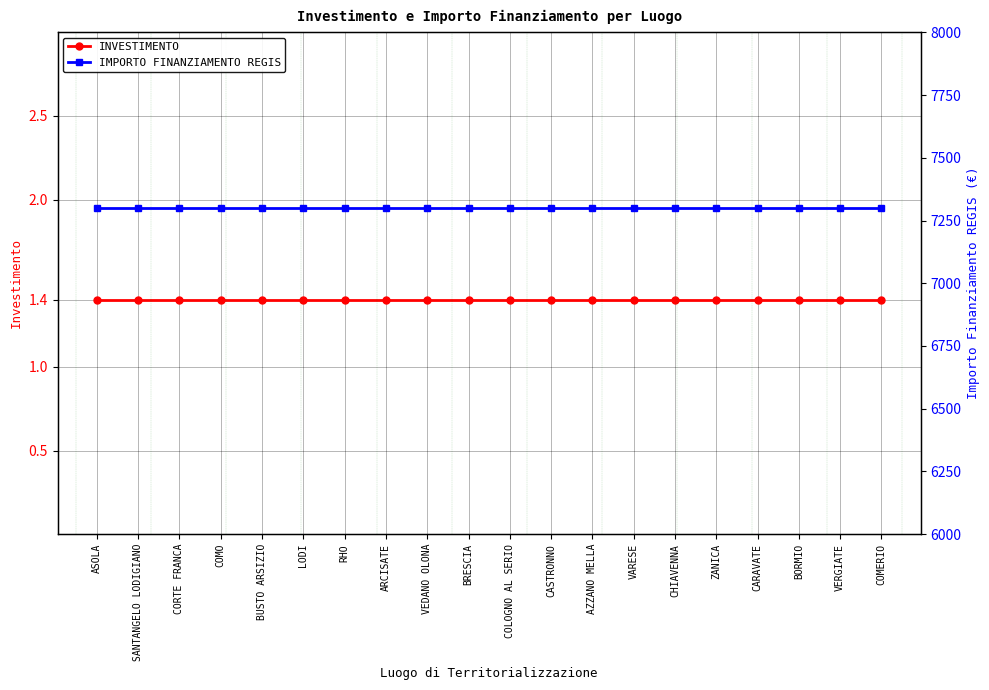

True or false: INVESTIMENTO has a value of 1.9 at ASOLA.

False